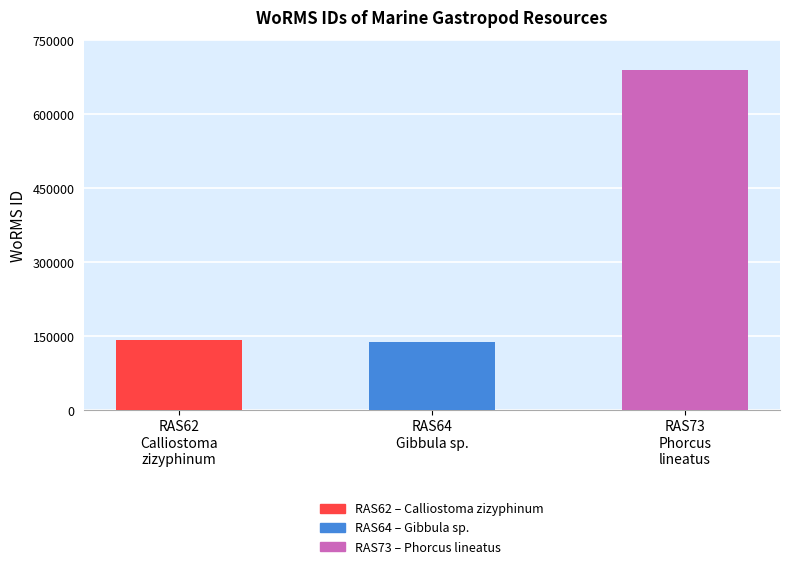

Which has a higher value, RAS64
Gibbula sp. or RAS73
Phorcus
lineatus?

RAS73
Phorcus
lineatus